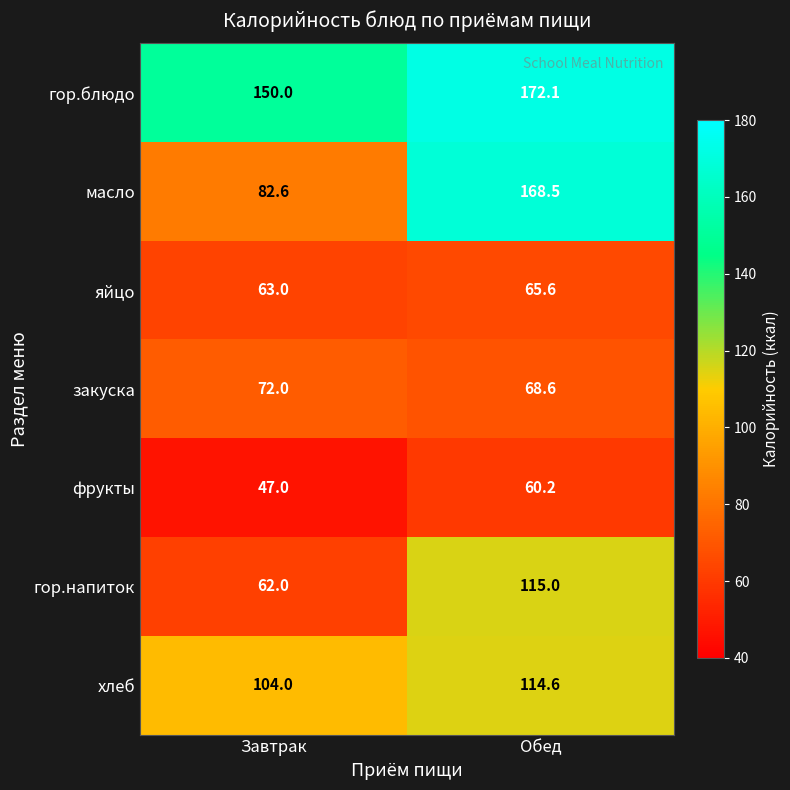

What is the greatest value displayed?

172.1